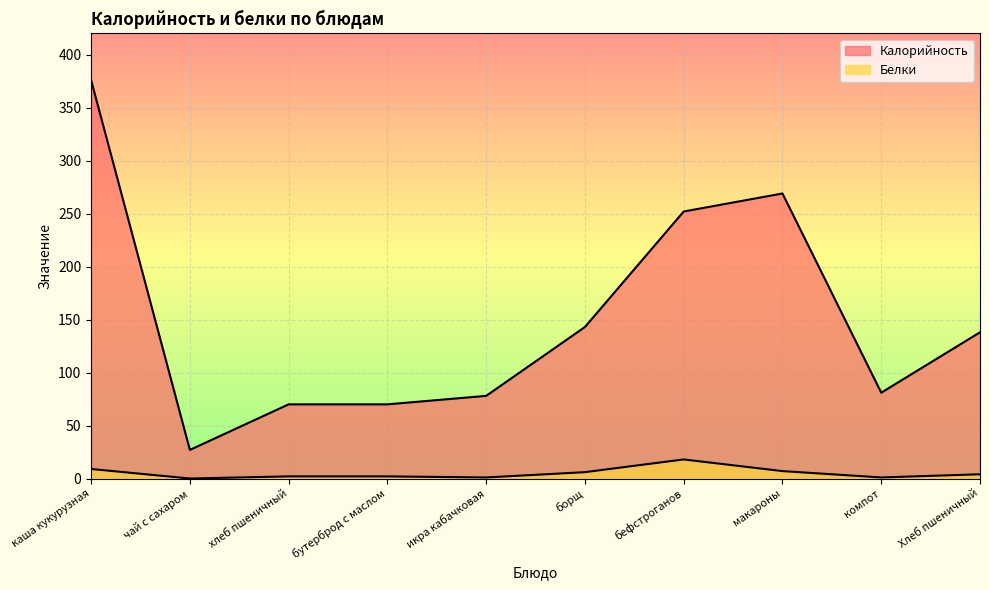

At which category does Белки reach its first local valley?

чай с сахаром